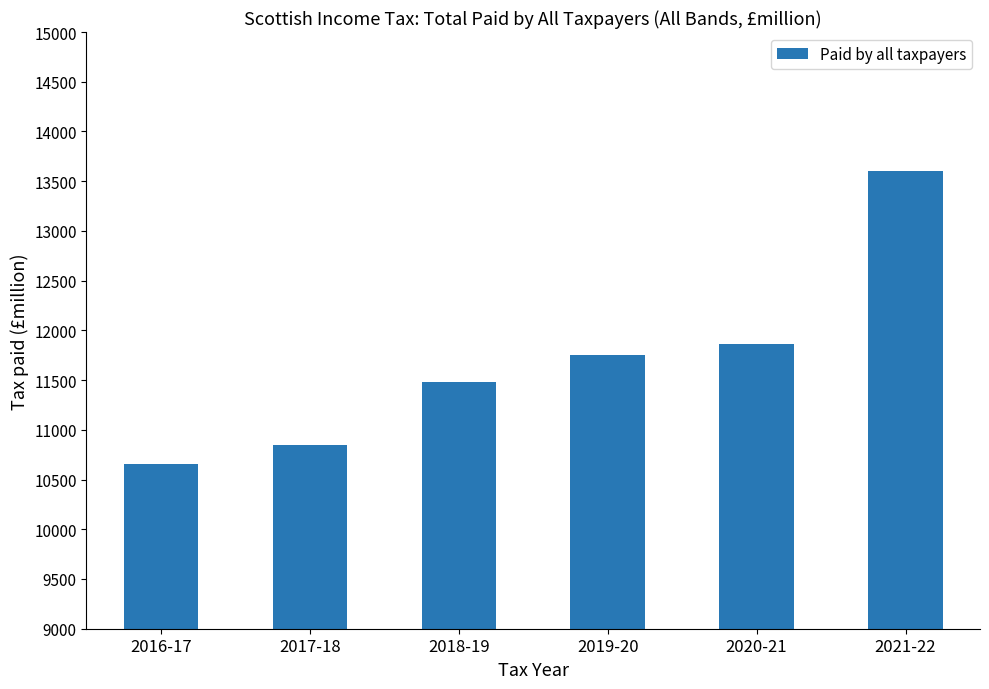

Rank the categories by value from lowest to highest.

2016-17, 2017-18, 2018-19, 2019-20, 2020-21, 2021-22